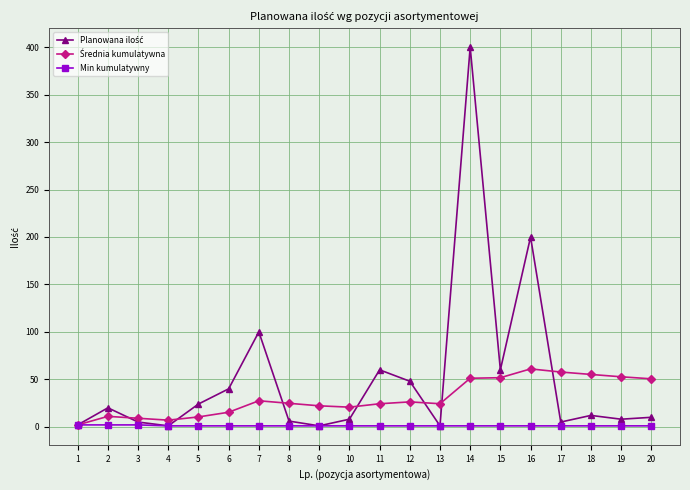

At which category is the sum across all series the highest?

14